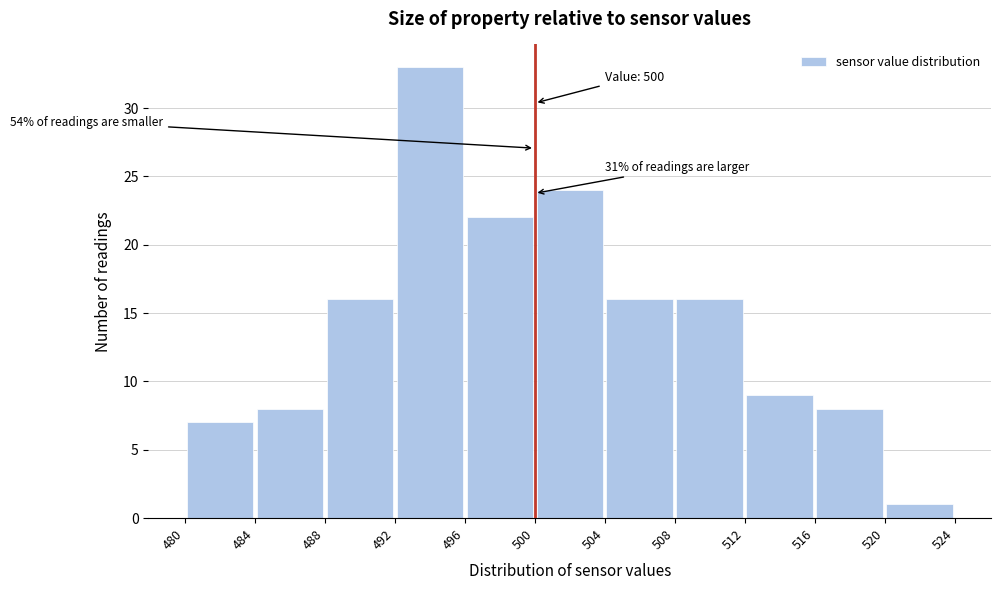

Over which range of the x-axis is the bar tallest?

492 to 496